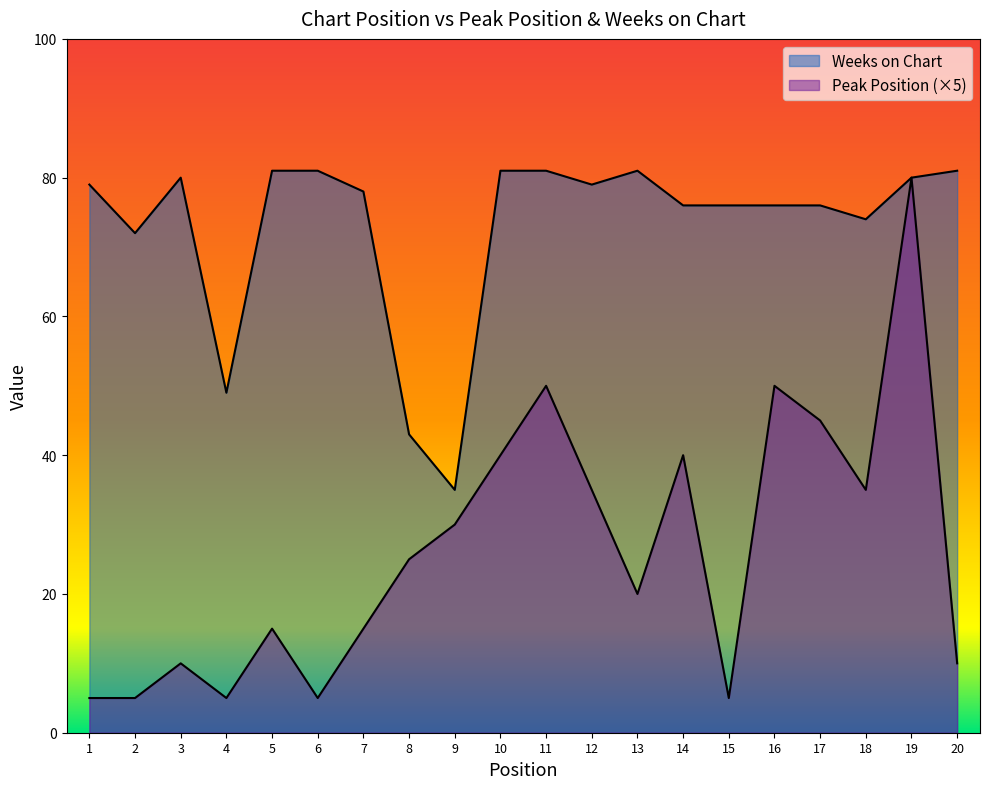

At 7, list the series in order from largest to smallest.

Weeks on Chart, Peak Position